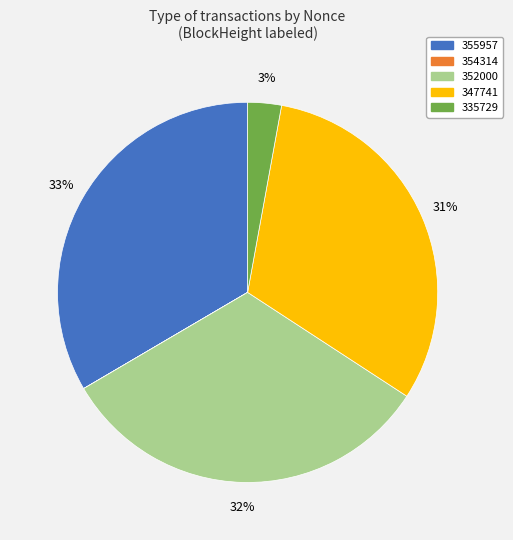

Does any single category account for the majority?

No